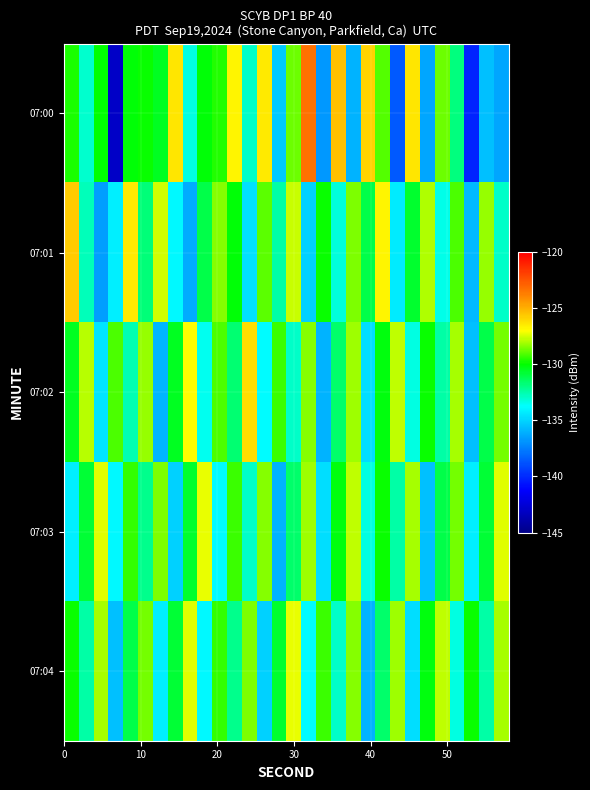

Reading left to right, transcribe all the data shown in this chart.

07:00: -129.7	-133.0	-130.0	-143.0	-130.1	-129.9	-130.5	-126.4	-133.3	-130.1	-129.6	-126.8	-133.0	-126.5	-135.3	-128.7	-123.4	-136.7	-125.4	-136.0	-125.9	-129.1	-138.6	-126.4	-136.4	-128.8	-131.9	-140.2	-135.6	-136.3
07:01: -125.8	-132.7	-136.5	-134.2	-126.5	-131.8	-127.6	-133.9	-136.2	-131.1	-128.4	-130.1	-134.6	-128.9	-132.5	-127.7	-135.1	-129.9	-133.2	-128.5	-131.1	-126.8	-134.3	-130.7	-128.0	-133.5	-129.1	-135.8	-128.2	-132.9
07:02: -130.5	-127.9	-134.5	-129.1	-132.7	-128.2	-135.9	-130.5	-127.0	-133.6	-129.1	-131.7	-126.2	-133.8	-129.3	-132.9	-128.5	-136.0	-131.6	-128.1	-134.7	-130.2	-127.8	-133.3	-129.9	-132.5	-128.0	-135.6	-131.1	-128.7
07:03: -134.2	-130.8	-127.3	-133.9	-129.5	-132.0	-128.6	-135.1	-130.7	-127.2	-133.8	-129.3	-132.9	-128.5	-136.0	-131.6	-128.1	-134.7	-130.2	-127.8	-133.3	-129.9	-132.5	-128.0	-135.6	-131.1	-128.7	-134.2	-130.8	-127.3
07:04: -129.9	-132.5	-128.0	-135.6	-131.1	-128.7	-134.2	-130.8	-127.3	-133.9	-129.5	-132.0	-128.6	-135.1	-130.7	-127.2	-133.8	-129.3	-132.9	-128.5	-136.0	-131.6	-128.1	-134.7	-130.2	-127.8	-133.3	-129.9	-132.5	-128.0